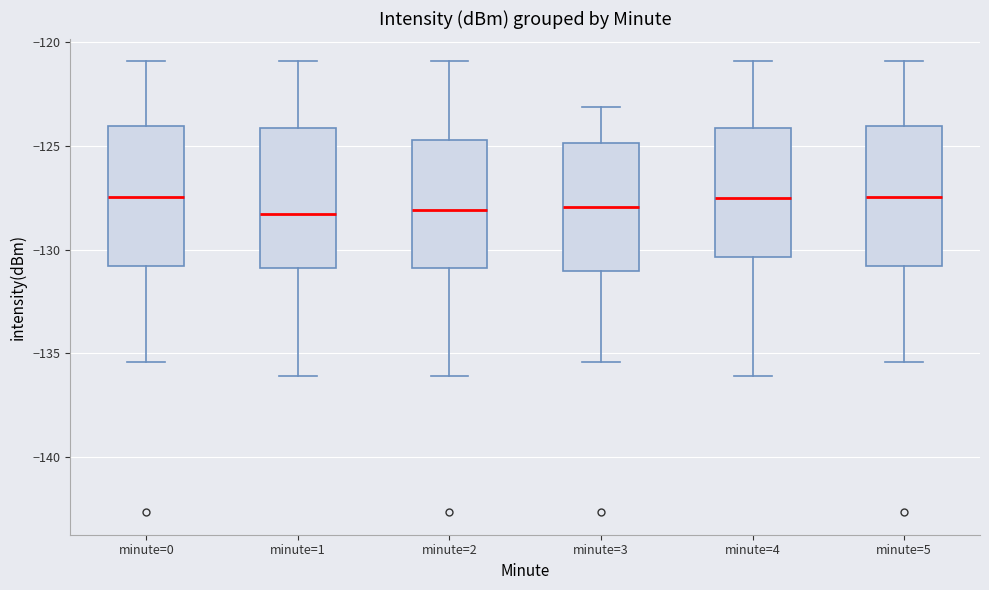

Where does the upper whisker of the box for minute=1 end on the y-axis? The values are not printed on the chart, so give them approximately, as read against the axis.

-121.0